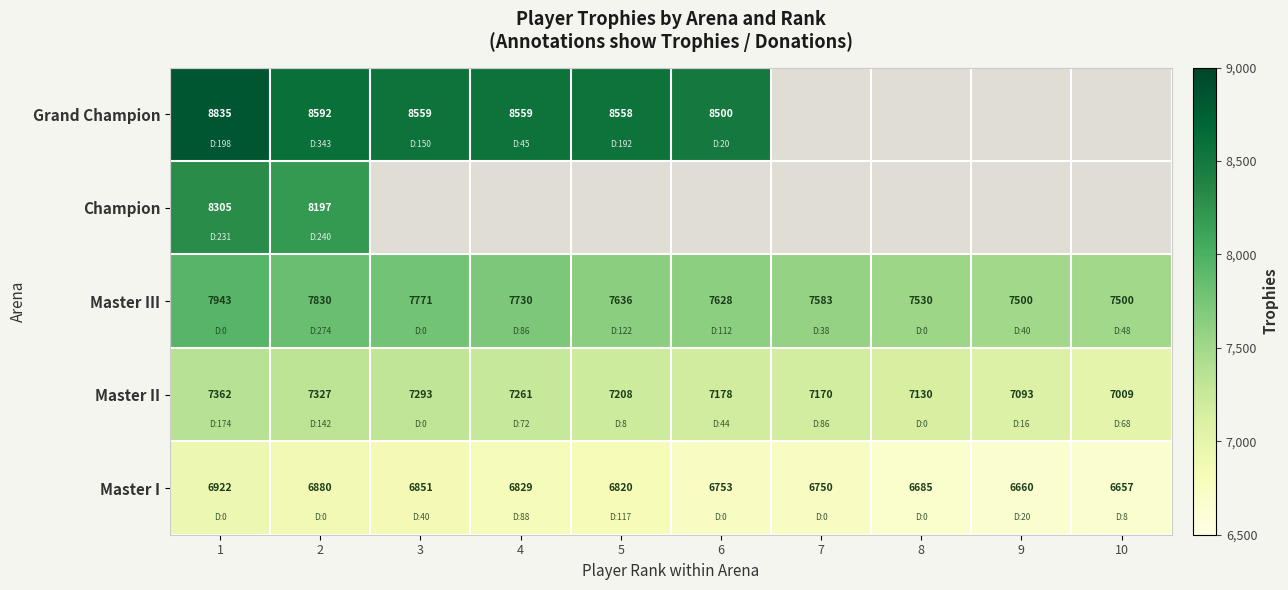

What is the sum of the Master III values at 9 and 2?

15330